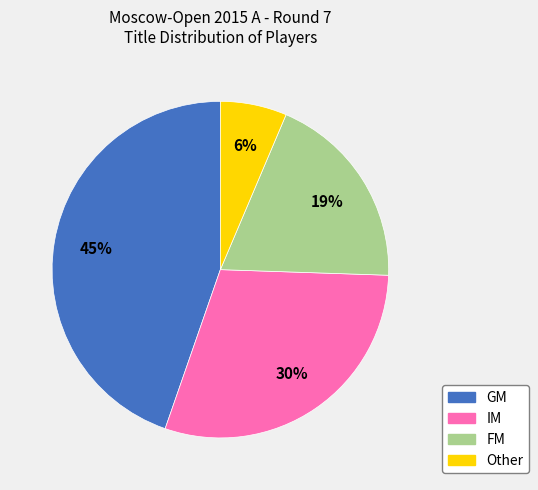

True or false: GM accounts for 45% of the total.

True